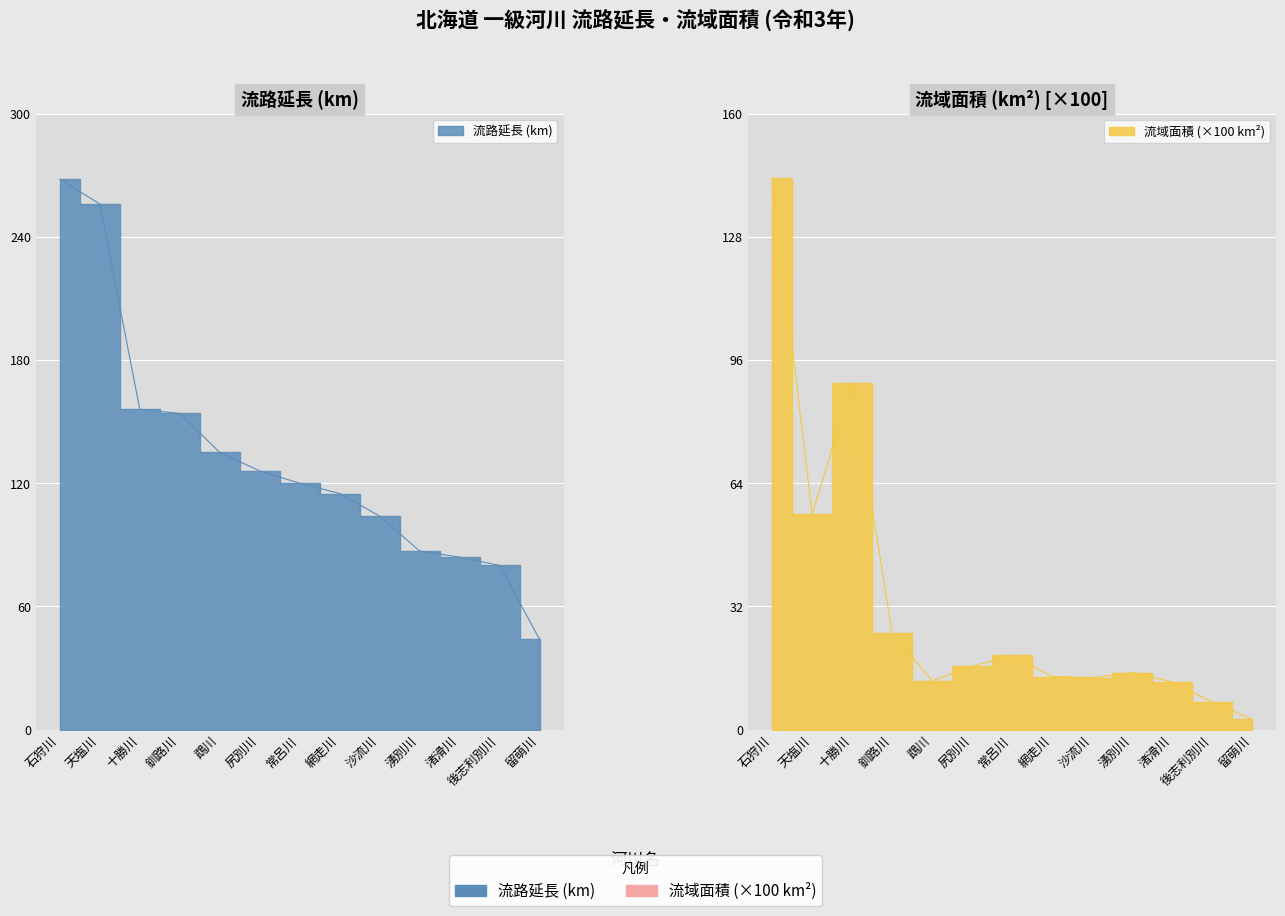

Reading left to right, list all the values displayed in this chart.

流路延長 (km): 石狩川=268.0	天塩川=256.0	十勝川=156.0	釧路川=154.0	鵡川=135.0	尻別川=126.0	常呂川=120.0	網走川=115.0	沙流川=104.0	湧別川=87.0	渚滑川=84.0	後志利別川=80.0	留萌川=44.0
流域面積 (km²): 石狩川=143.3	天塩川=55.9	十勝川=90.1	釧路川=25.1	鵡川=12.7	尻別川=16.4	常呂川=19.3	網走川=13.8	沙流川=13.5	湧別川=14.8	渚滑川=12.4	後志利別川=7.2	留萌川=2.7